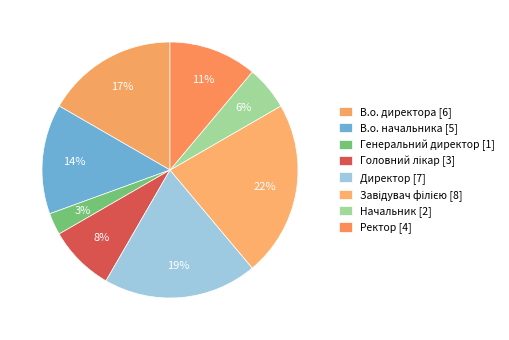

How many slices are in this pie chart?

8